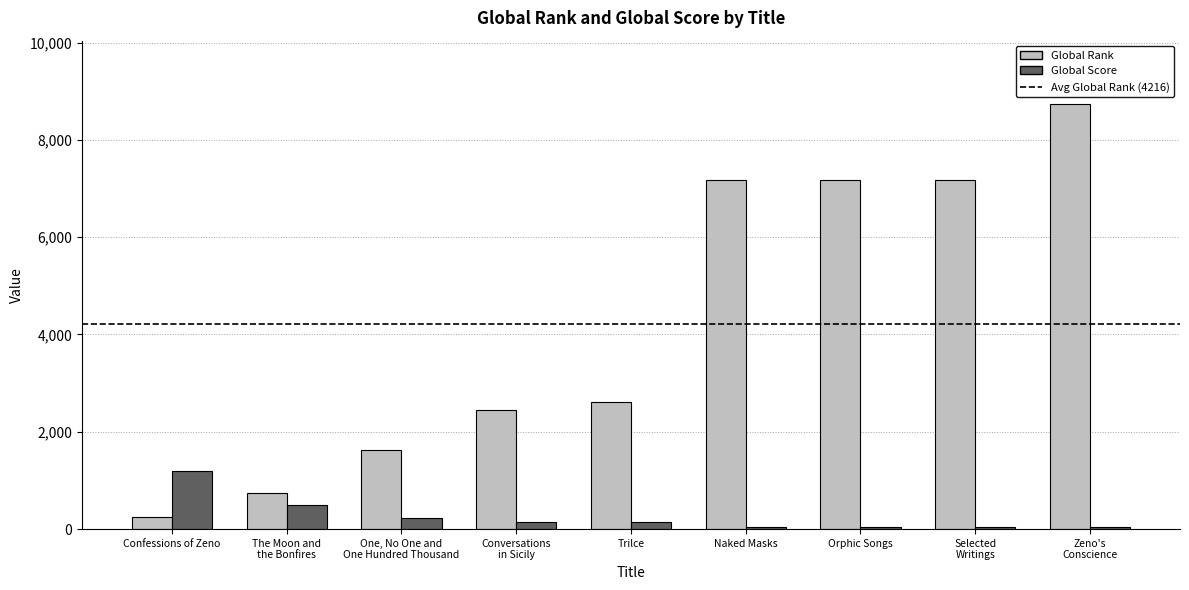

What is the sum of the Global Score values at Naked Masks and The Moon and
the Bonfires?

535